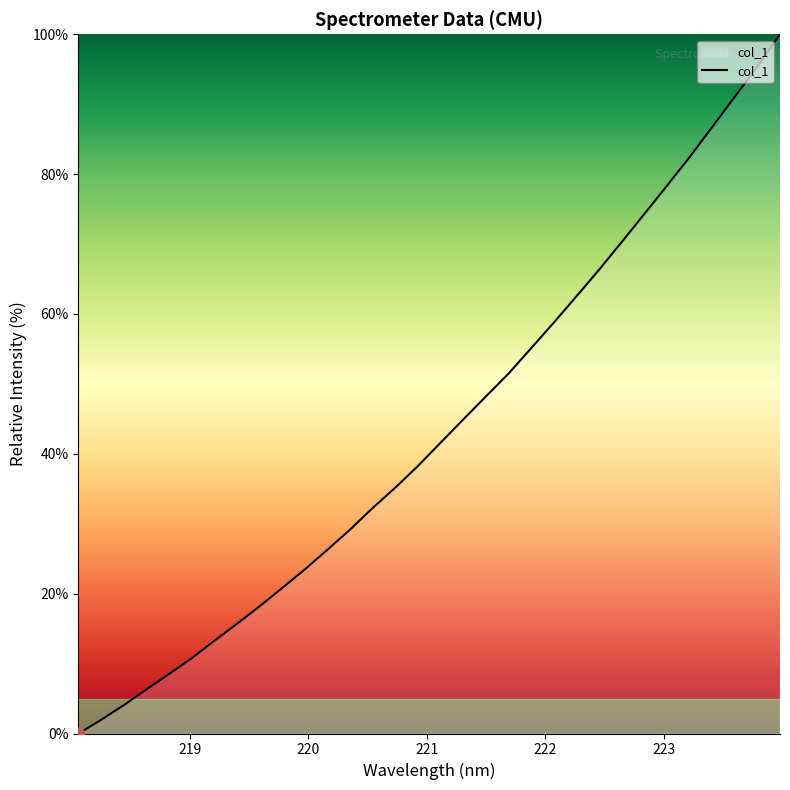

What is the difference between the maximum and minimum values?

100.0